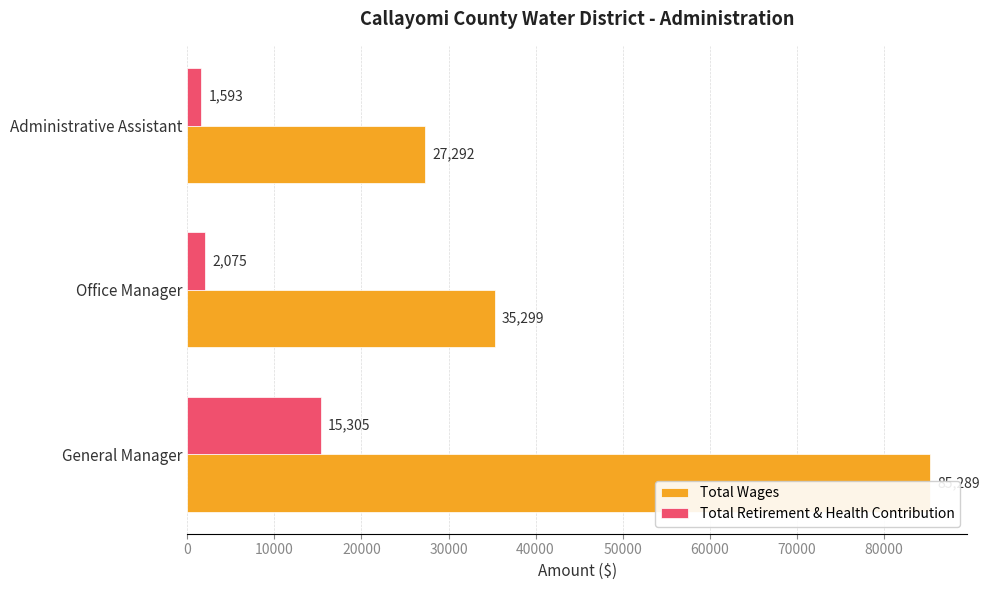

What is the average value of the Total Retirement & Health Contribution series?

6324